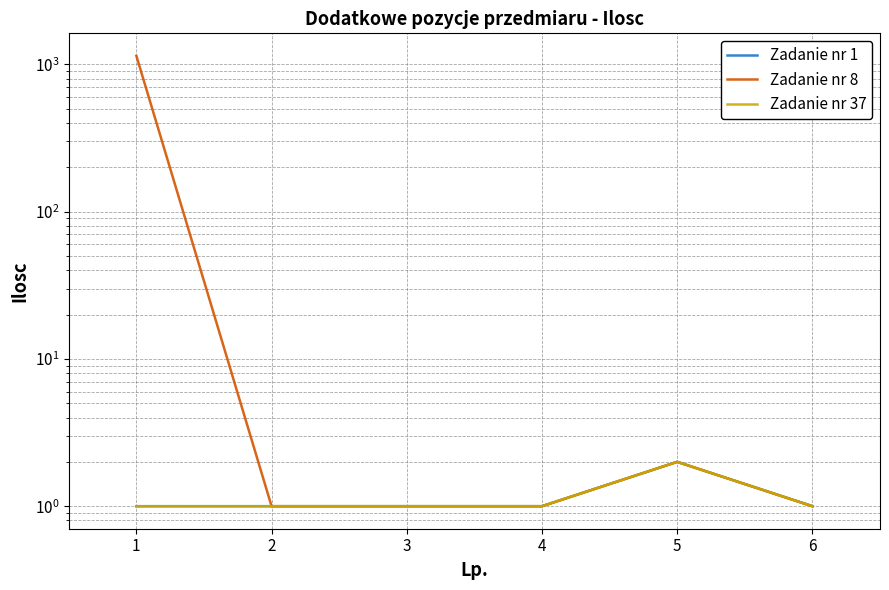

How many lines are shown in the chart?

3